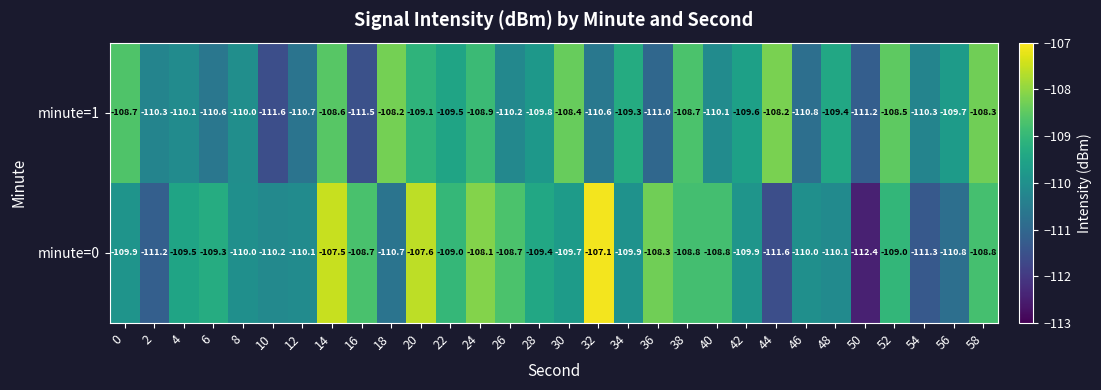

What is the difference between the highest and lowest values at 56?

1.1